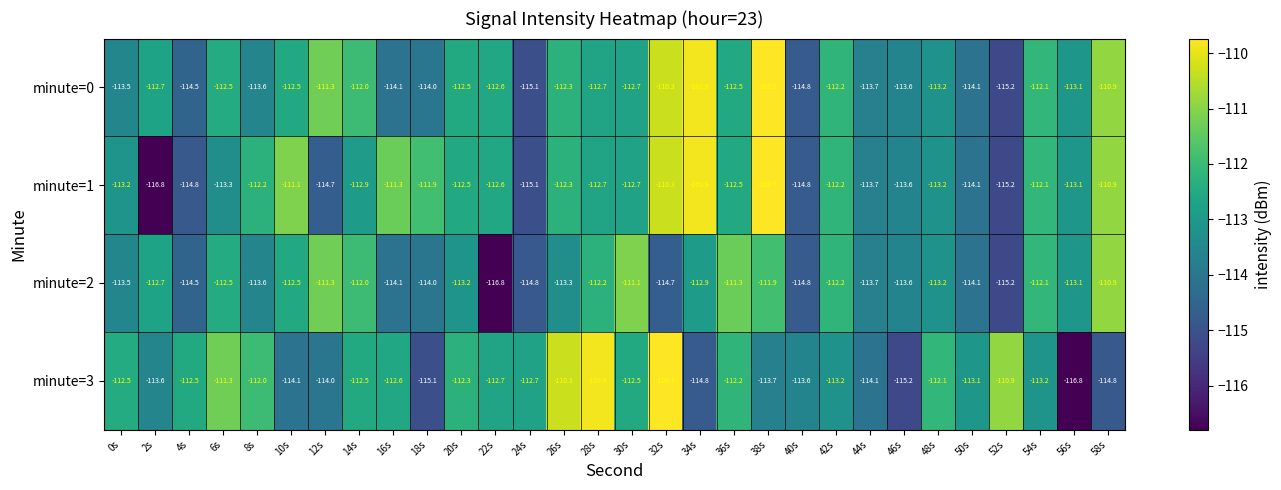

How many series are shown in this chart?

4